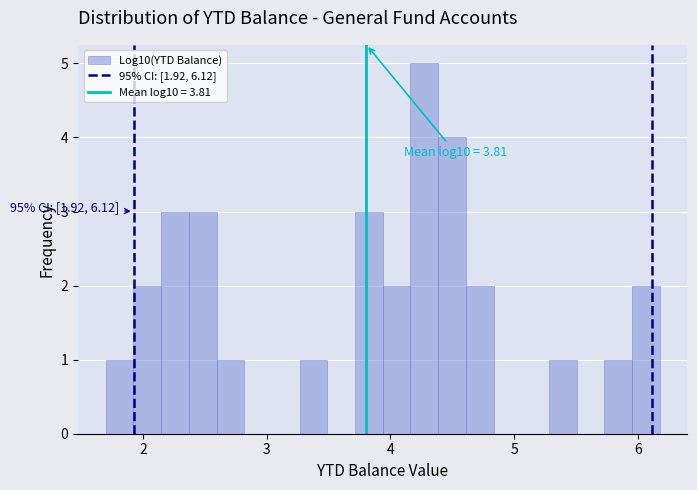

Read against the x-axis, roughly where is the centre of the tallest bar?

4.3